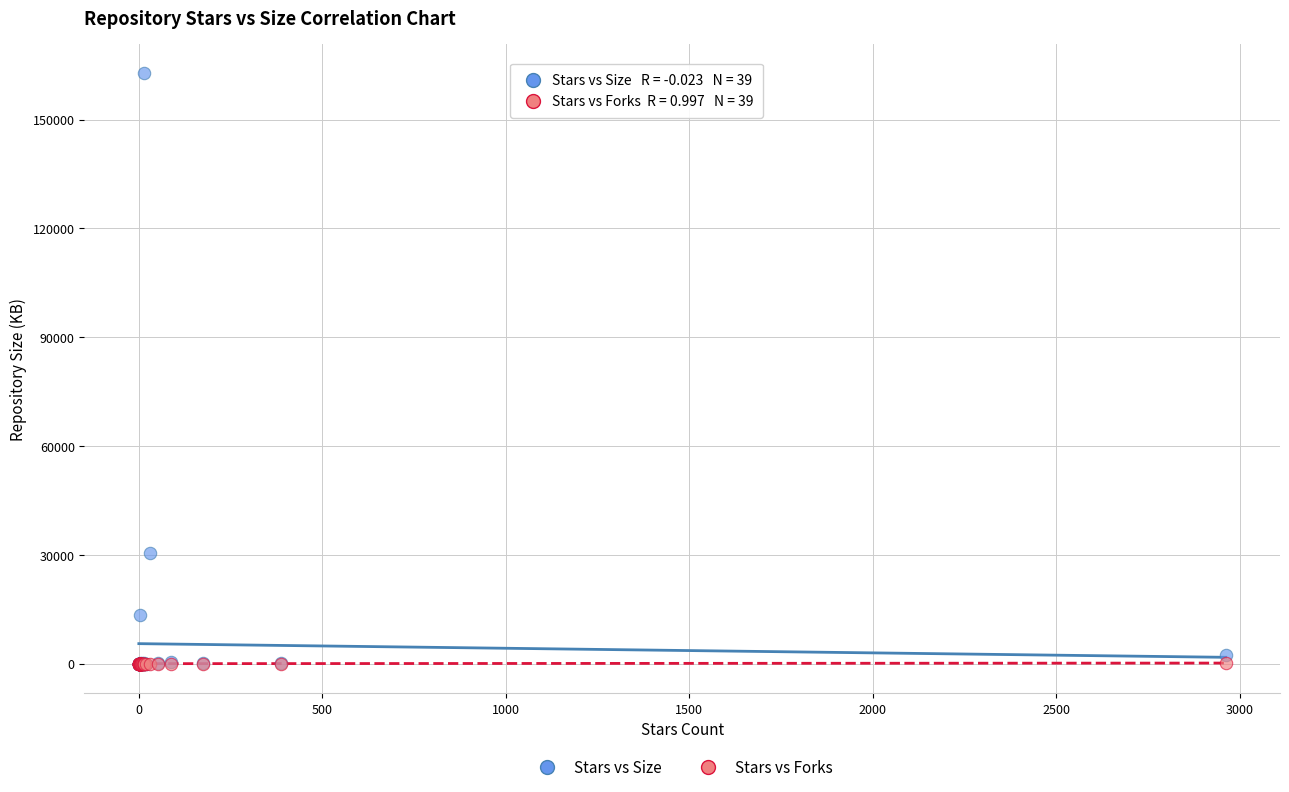

In the Stars vs Size series, what Y value is closest to 81393?

30406